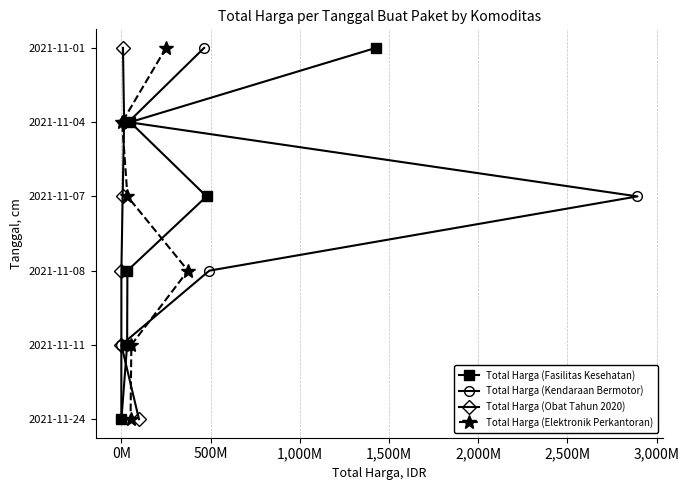

Which series has the widest spread of values?

Total Harga (Fasilitas Kesehatan)